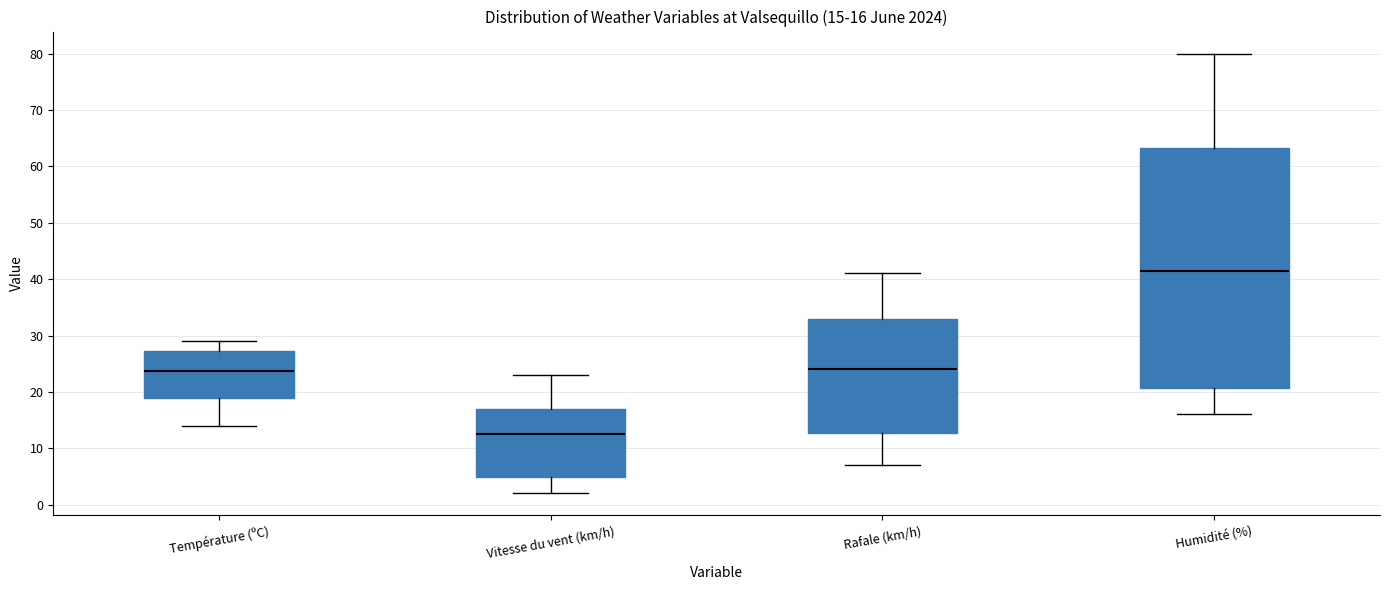

Comparing the boxes themselves (not the whiskers), which one is the tallest?

Humidité (%)